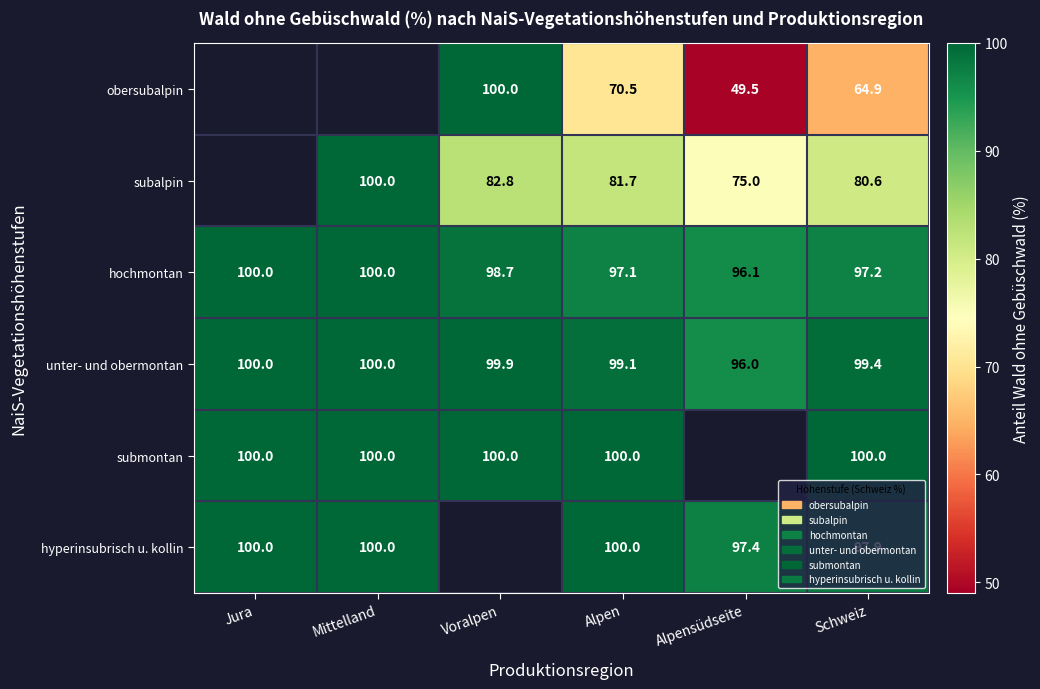

What is the spread (max minus min) of values at Schweiz?

35.1